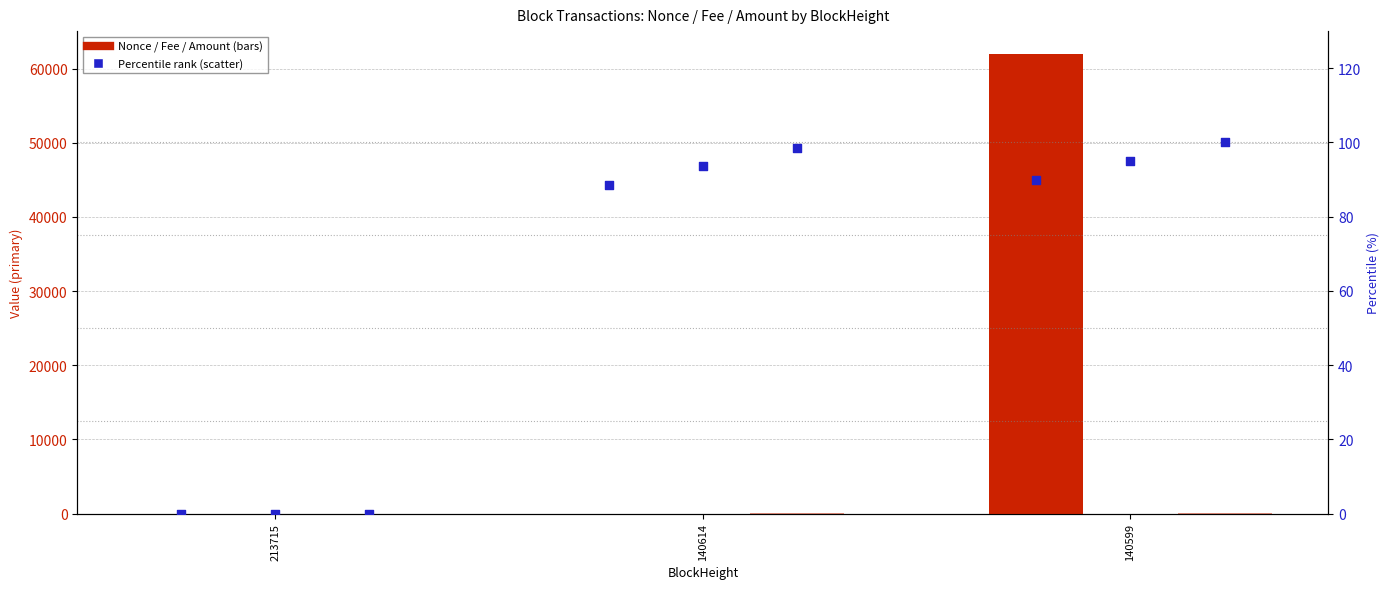

Which series has the largest total across all categories?

Nonce